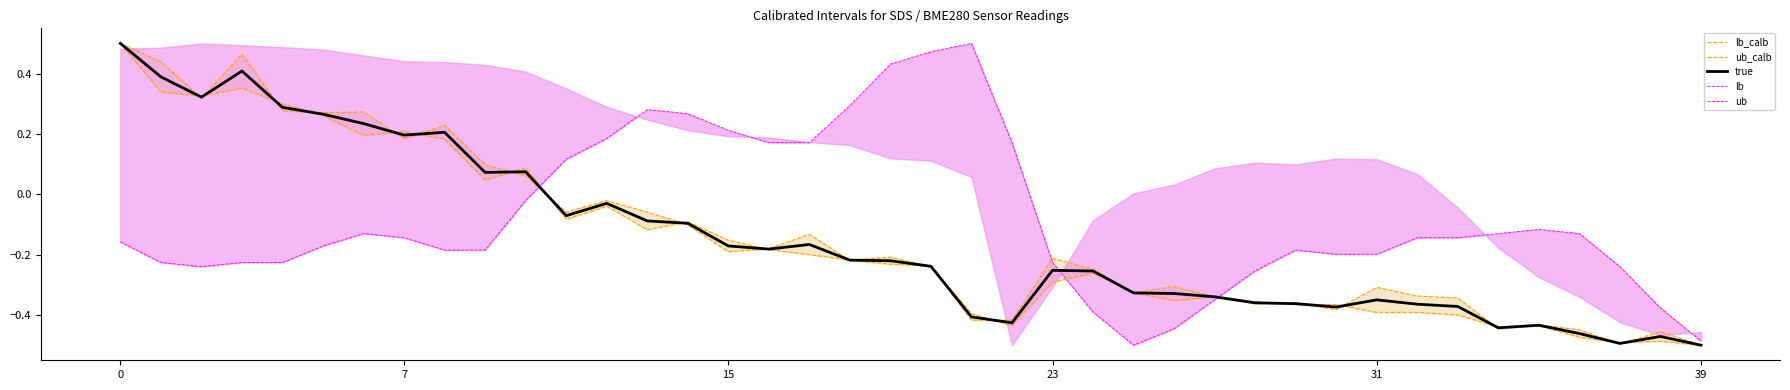

Does the chart display data point markers on the line(s)?

No